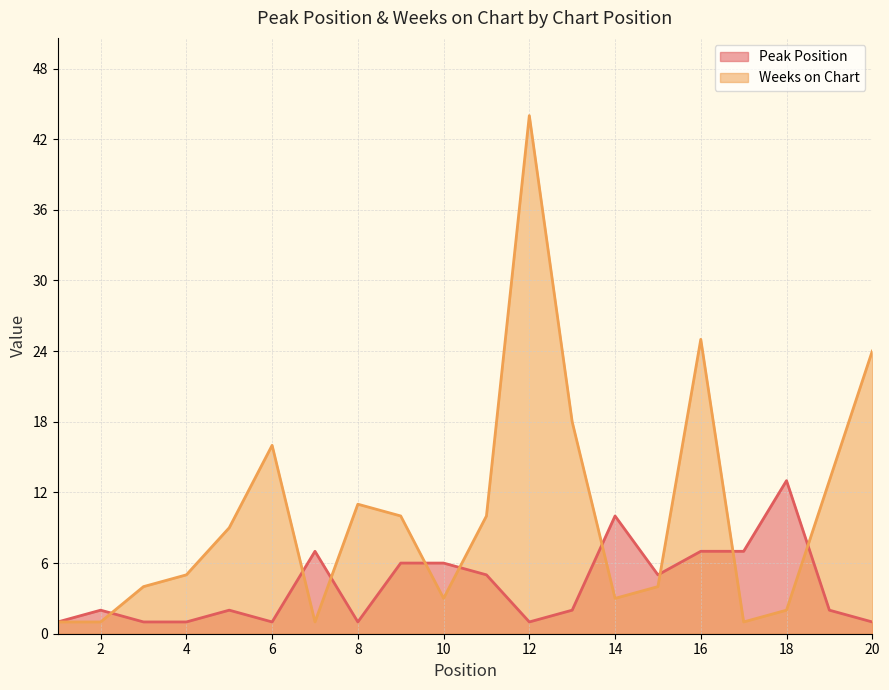

What is the difference between the maximum and minimum values in the Weeks on Chart series?

43